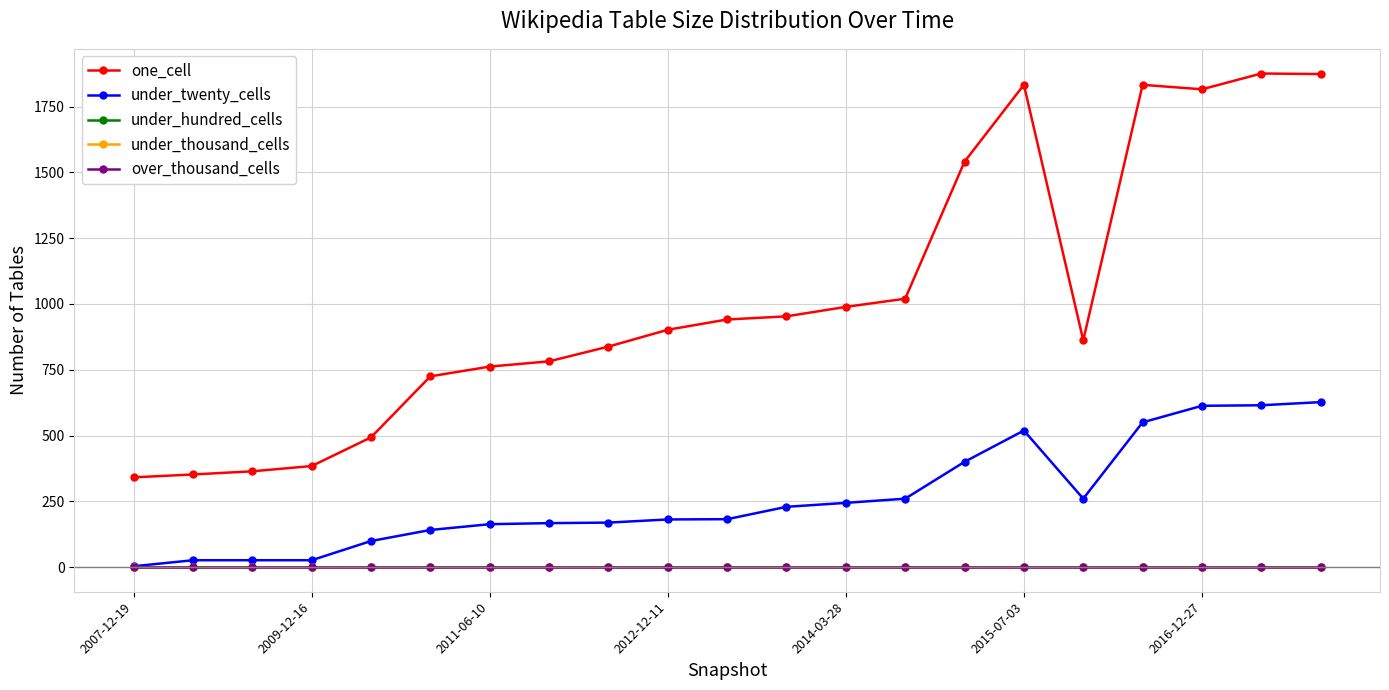

Is this an area chart (filled region under the line)?

No